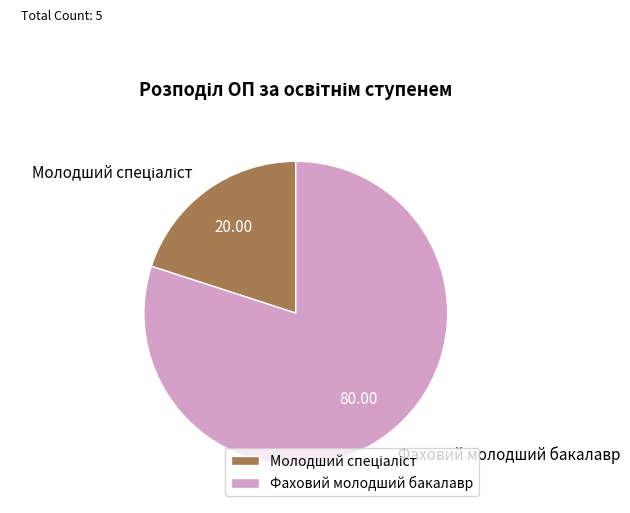

Is there a majority slice in this chart?

Yes